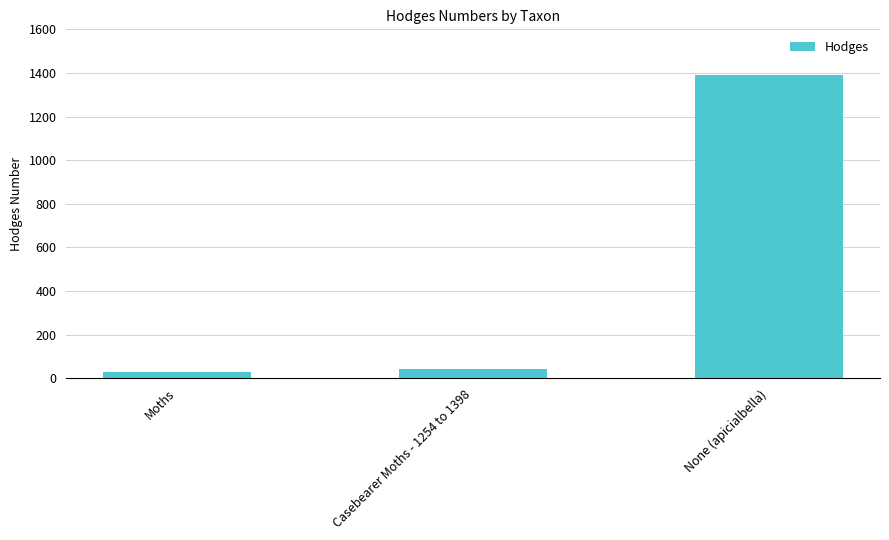

Rank the categories by value from lowest to highest.

Moths, Casebearer Moths - 1254 to 1398, None (apicialbella)